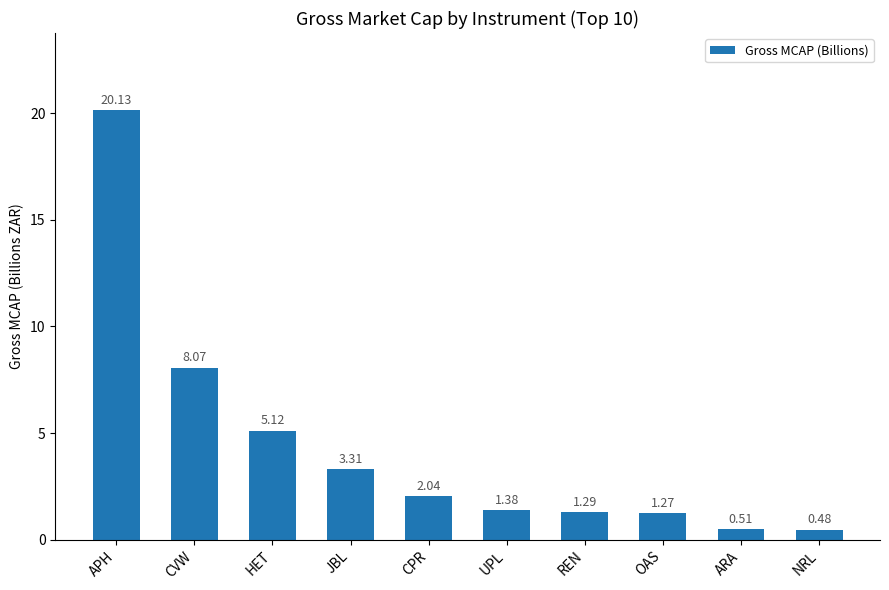

What is the difference between the maximum and second lowest values?

19.6